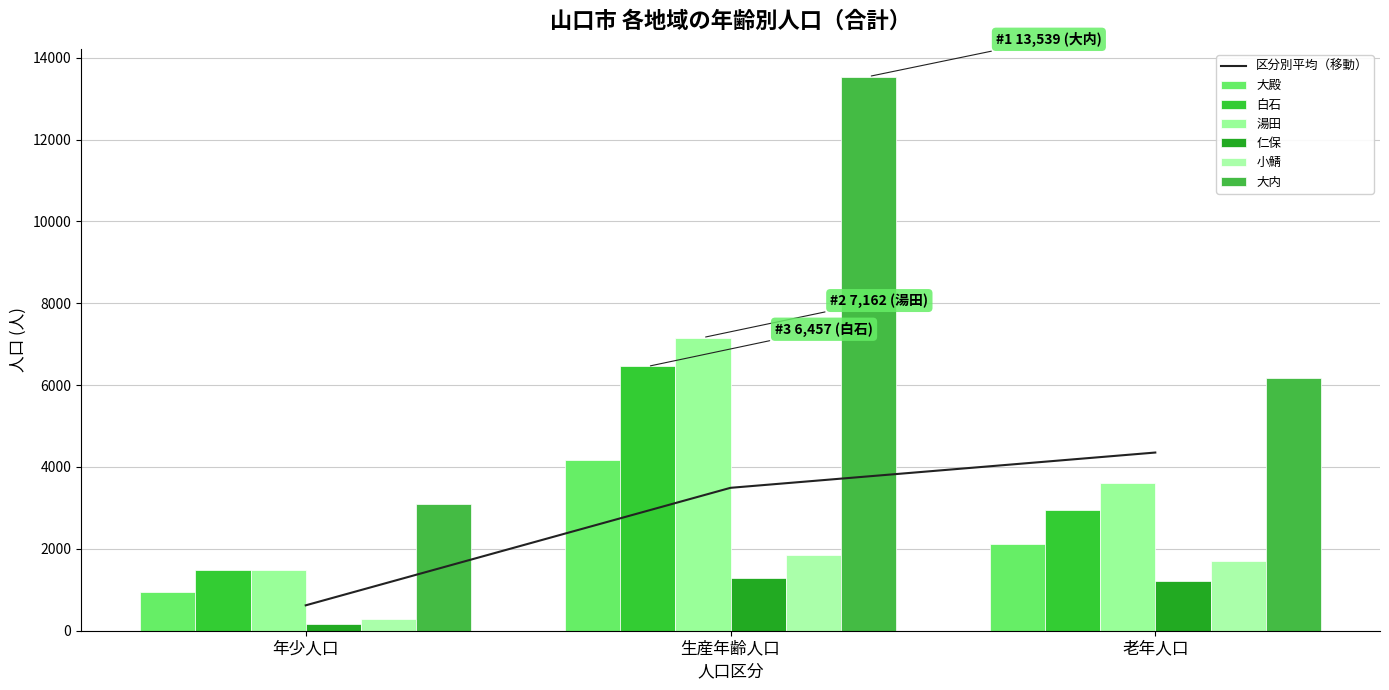

What is the difference between the maximum and minimum values in the 仁保 series?

1105